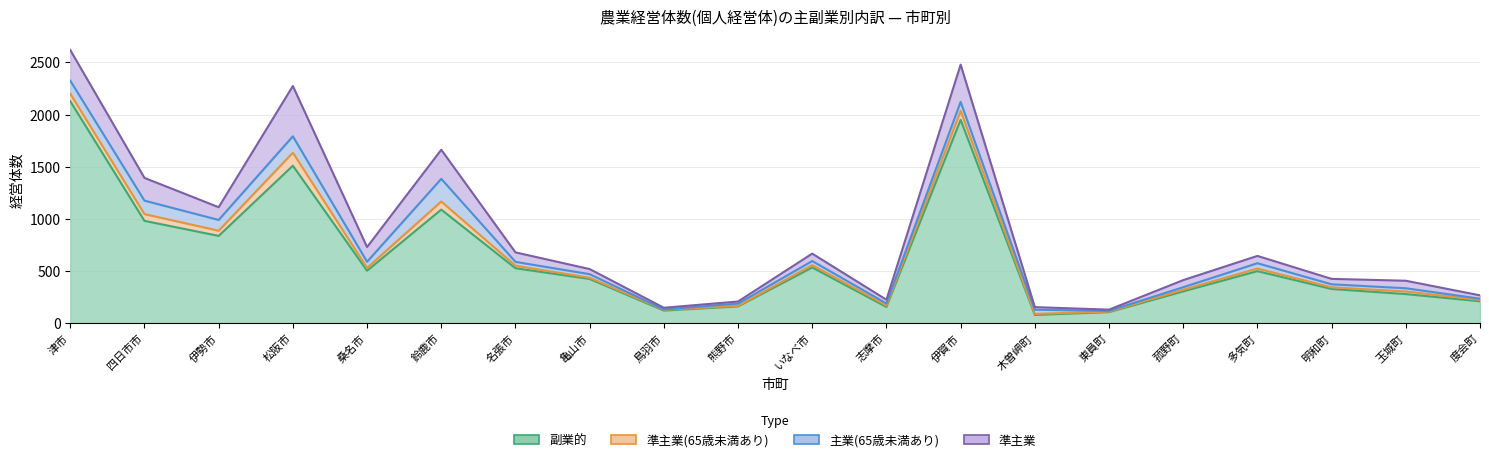

List the labels in order of 準主業 value, smallest first.

東員町, 鳥羽市, 熊野市, 木曽岬町, 度会町, 志摩市, 亀山市, 明和町, 菰野町, 多気町, いなべ市, 玉城町, 名張市, 伊勢市, 桑名市, 四日市市, 鈴鹿市, 津市, 伊賀市, 松阪市